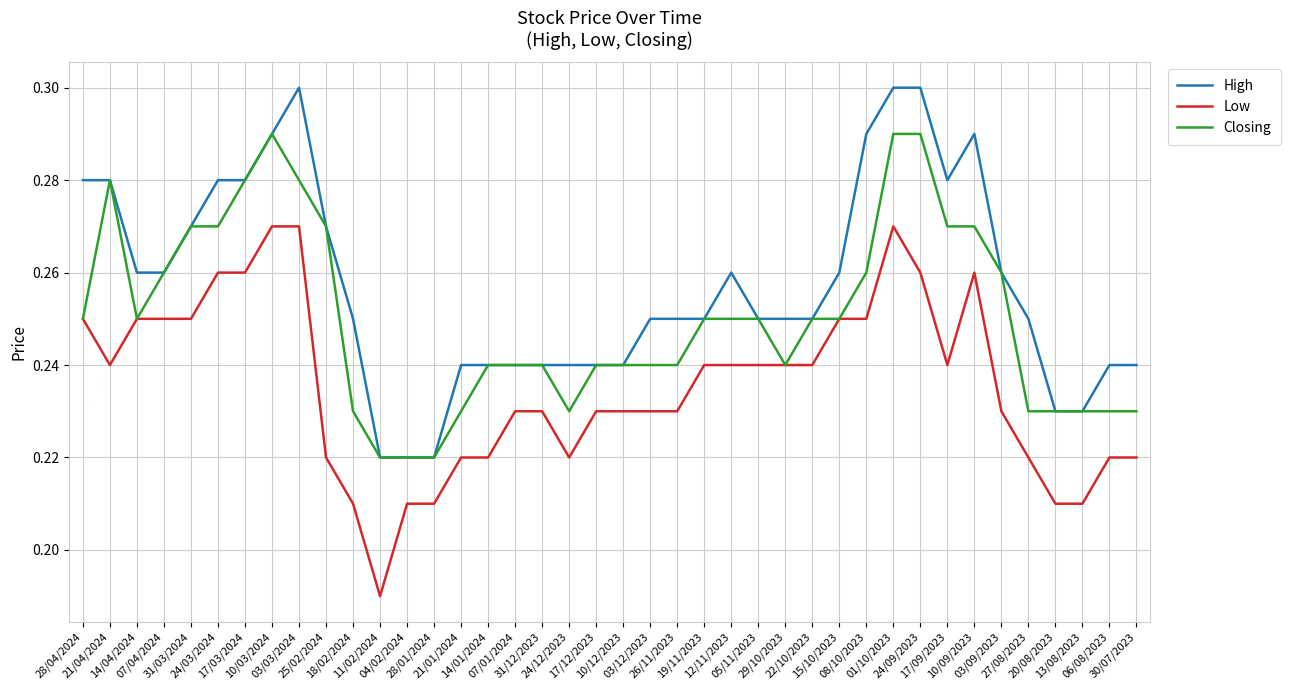

At 03/12/2023, list the series in order from largest to smallest.

High, Closing, Low